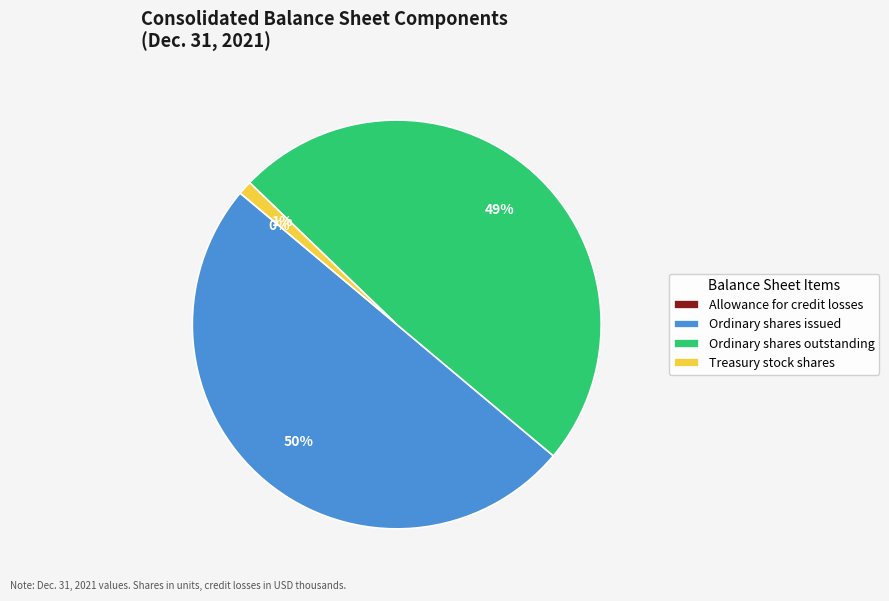

Combined, do Ordinary shares outstanding and Ordinary shares issued account for over 50%?

Yes